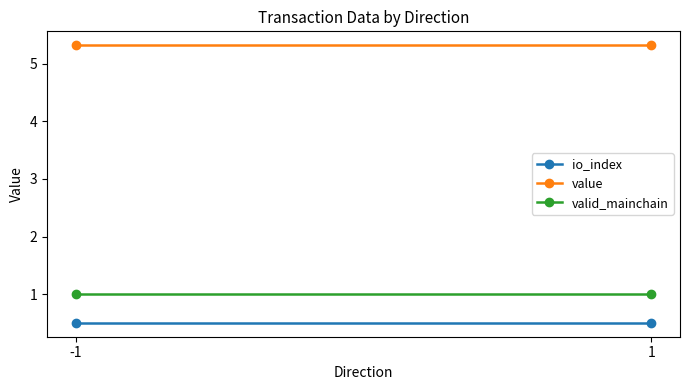

The value of valid_mainchain at 1 is 1.0. True or false?

True